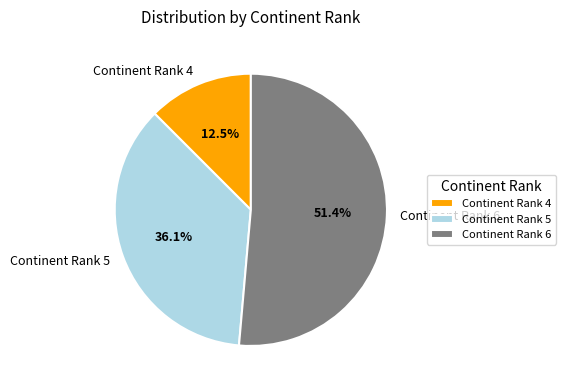

Does Continent Rank 4 represent more than half of the total?

No